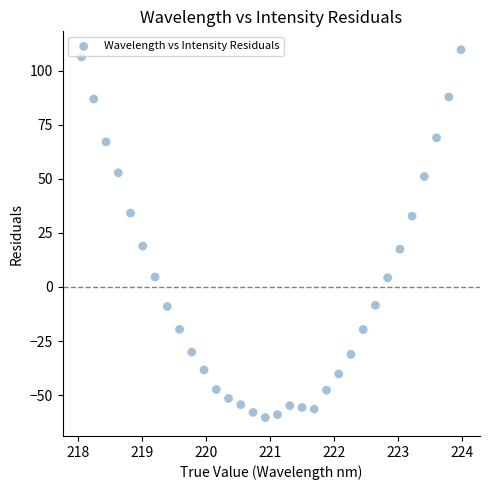

What is the range of X values (max minus min)?

5.9